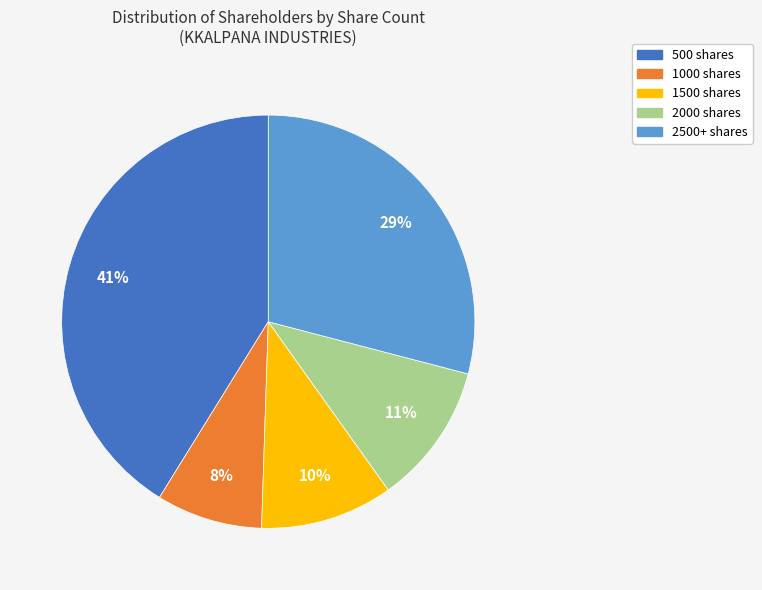

Is it true that 2500+ shares is 29% of the pie?

True